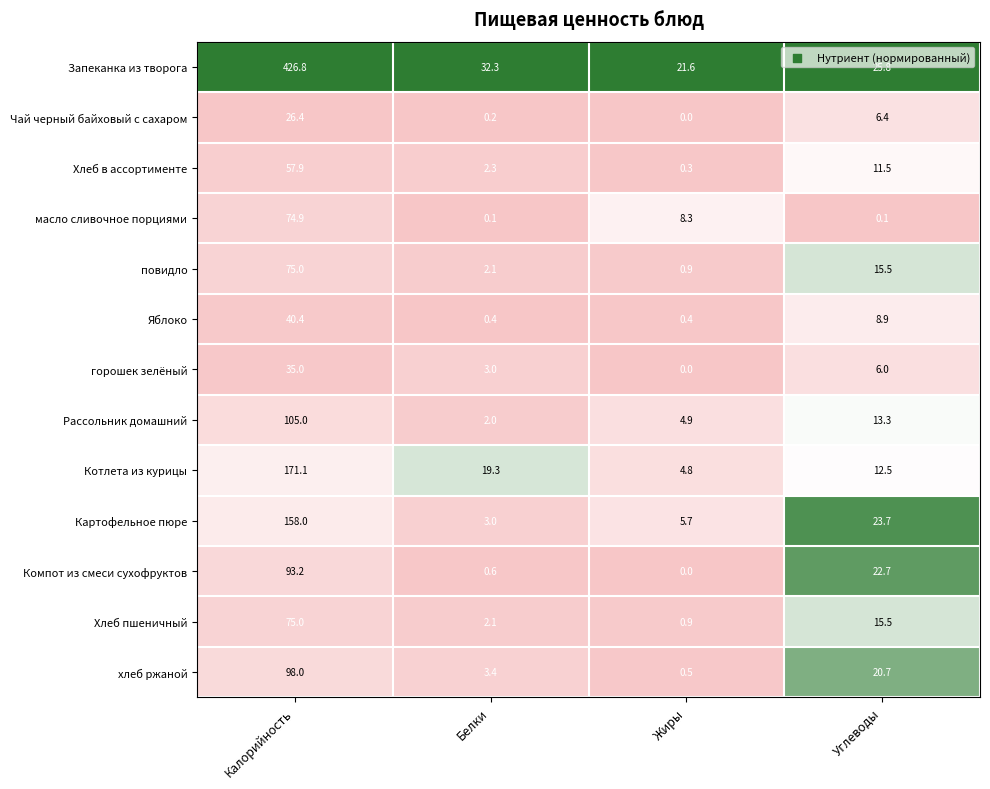

Which series has the largest total across all categories?

Запеканка из творога